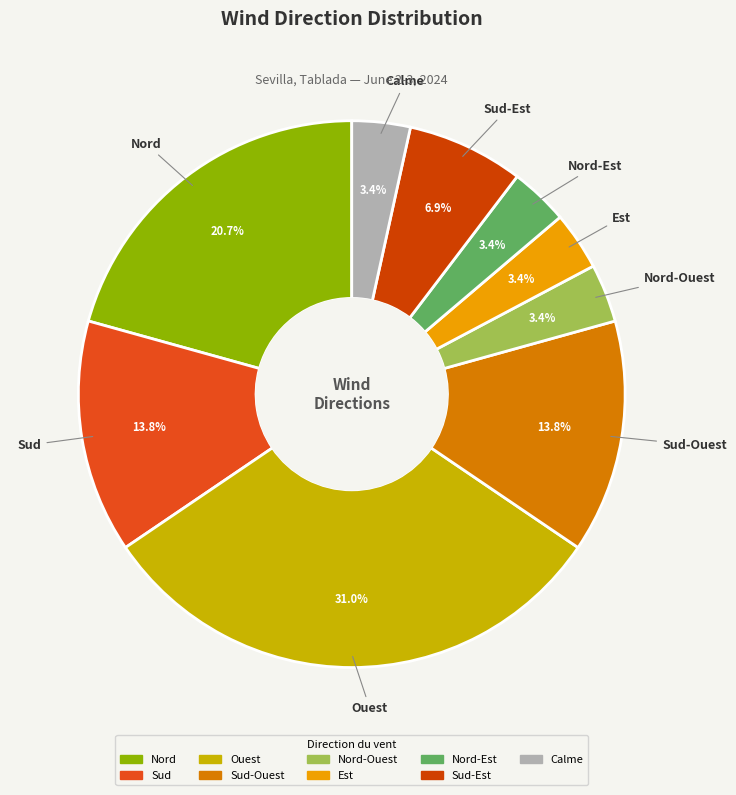

What is the total percentage of Nord-Est and Nord?

24.1%